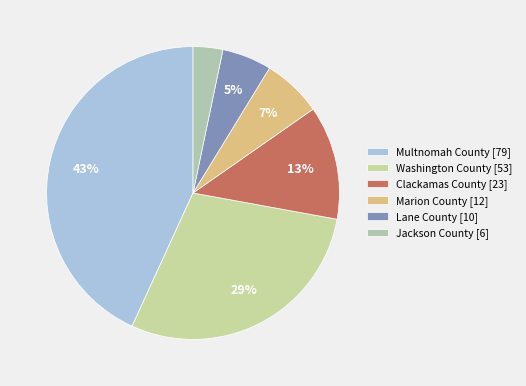

What percentage is the Washington County slice, to the nearest percent?

29%